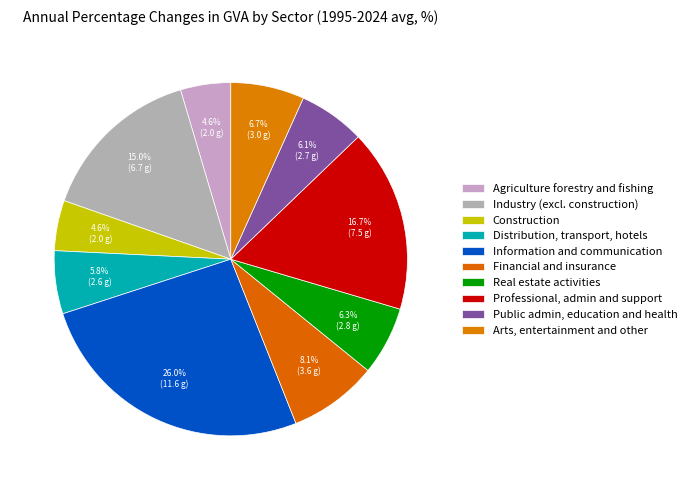

Between Construction and Distribution, transport, hotels, which is larger?

Distribution, transport, hotels